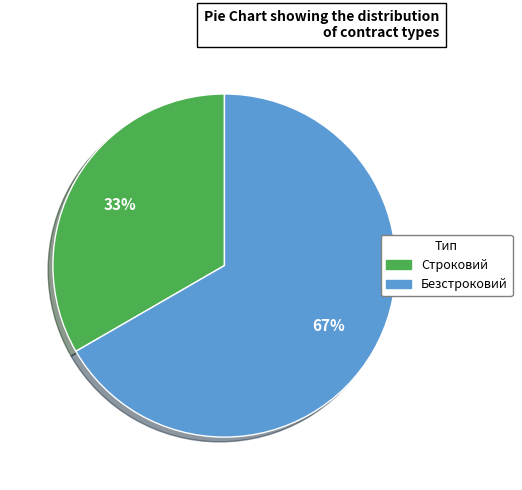

Which slice is the smallest?

Строковий